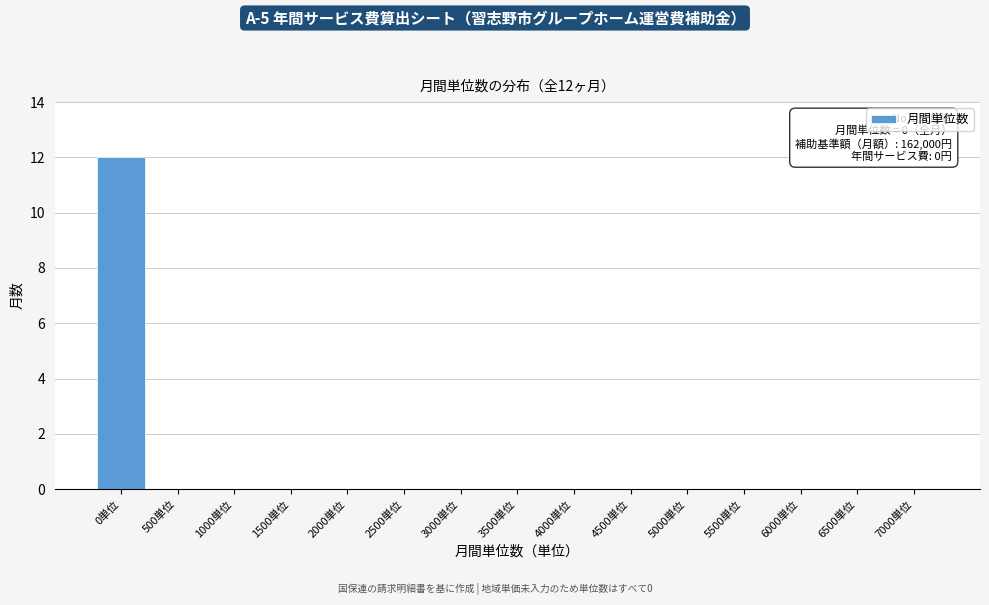

Reading left to right, list all the values displayed in this chart.

0単位=12	500単位=0	1000単位=0	1500単位=0	2000単位=0	2500単位=0	3000単位=0	3500単位=0	4000単位=0	4500単位=0	5000単位=0	5500単位=0	6000単位=0	6500単位=0	7000単位=0